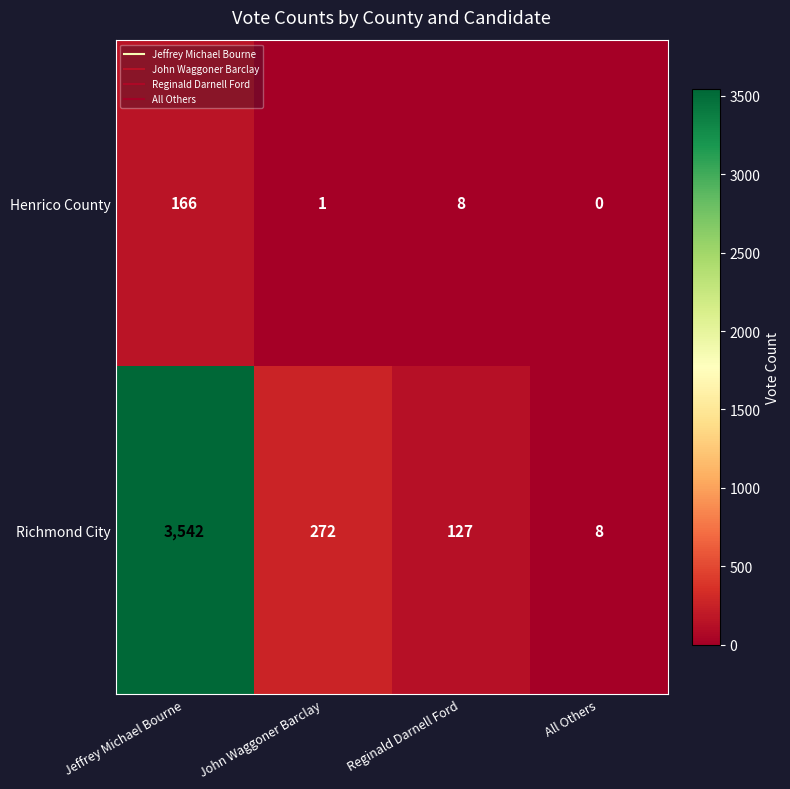

What is the greatest value displayed?

3542